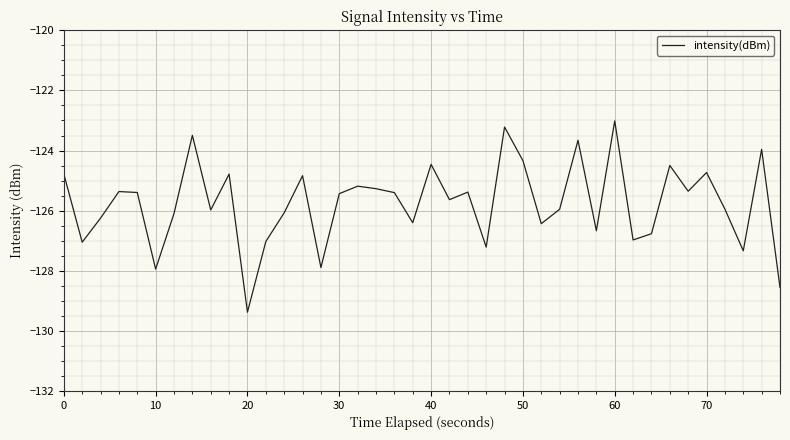

What is the sum of all values?

-5030.2